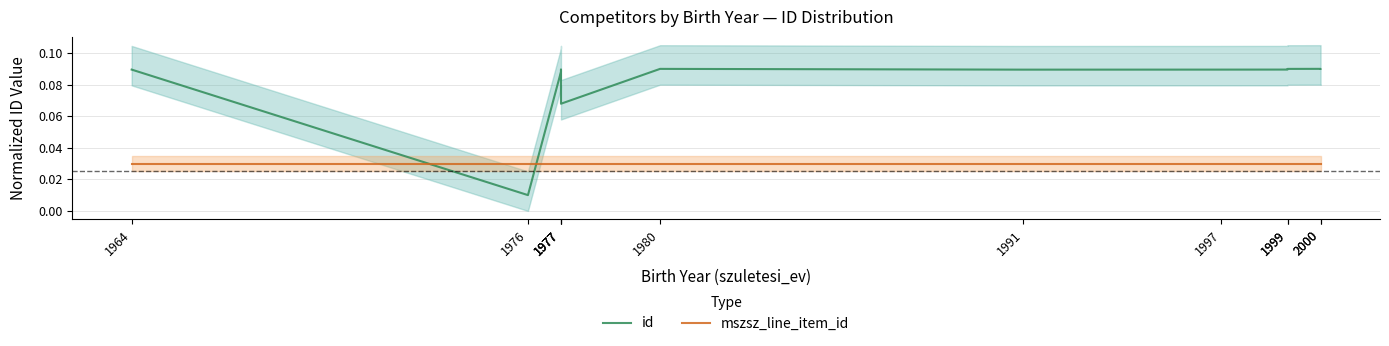

After their last crossing, which series has the higher values: id or mszsz_line_item_id?

id